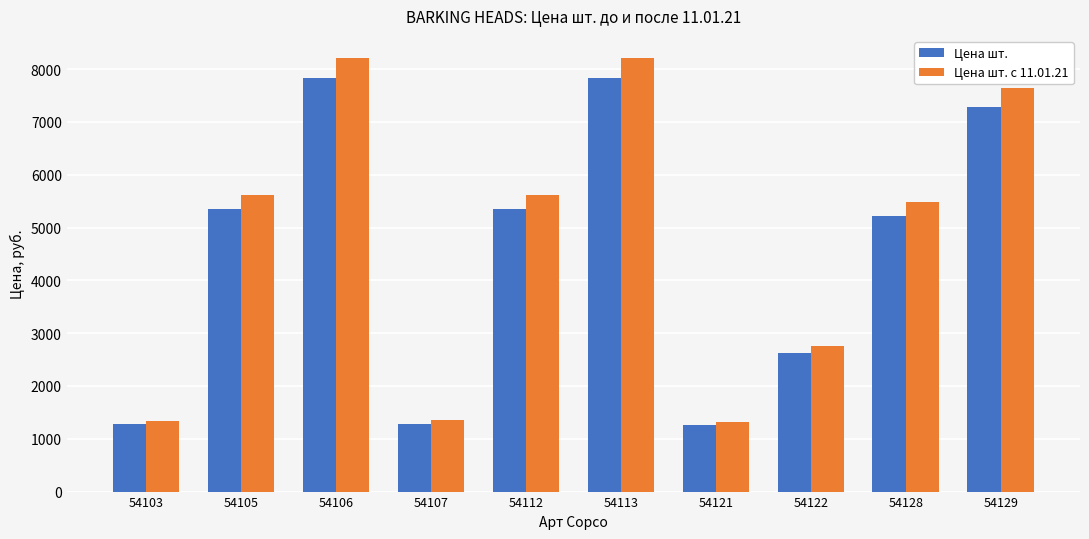

How many groups of bars are there?

10